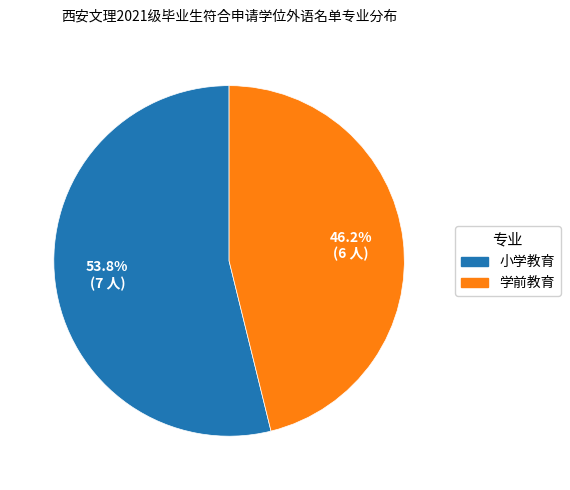

Which slice is the smallest?

学前教育